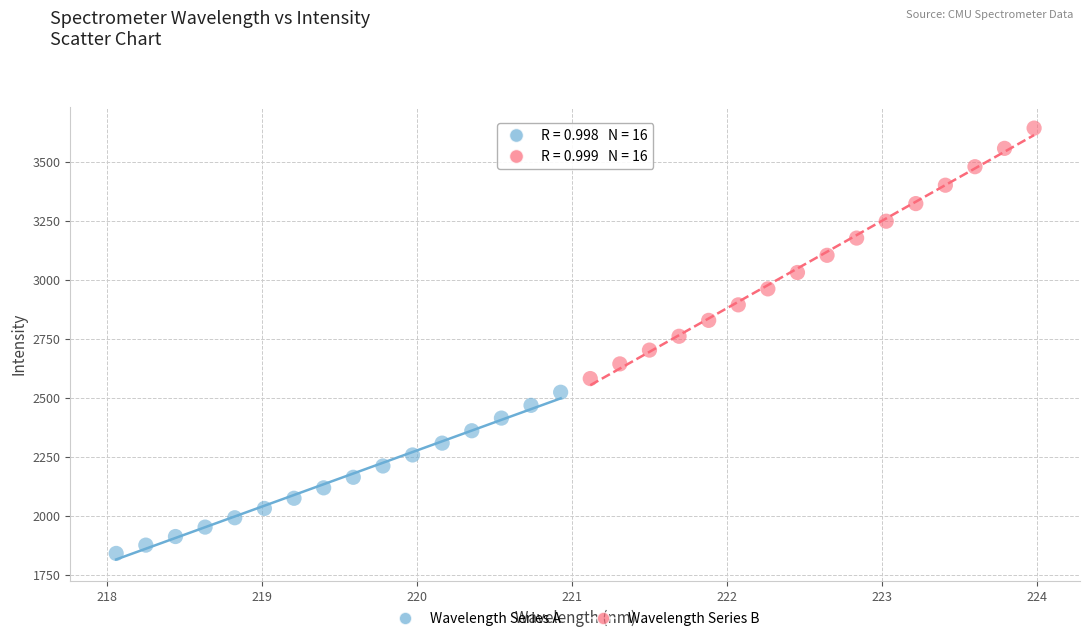

Which series reaches the minimum Y coordinate?

Wavelength Series A